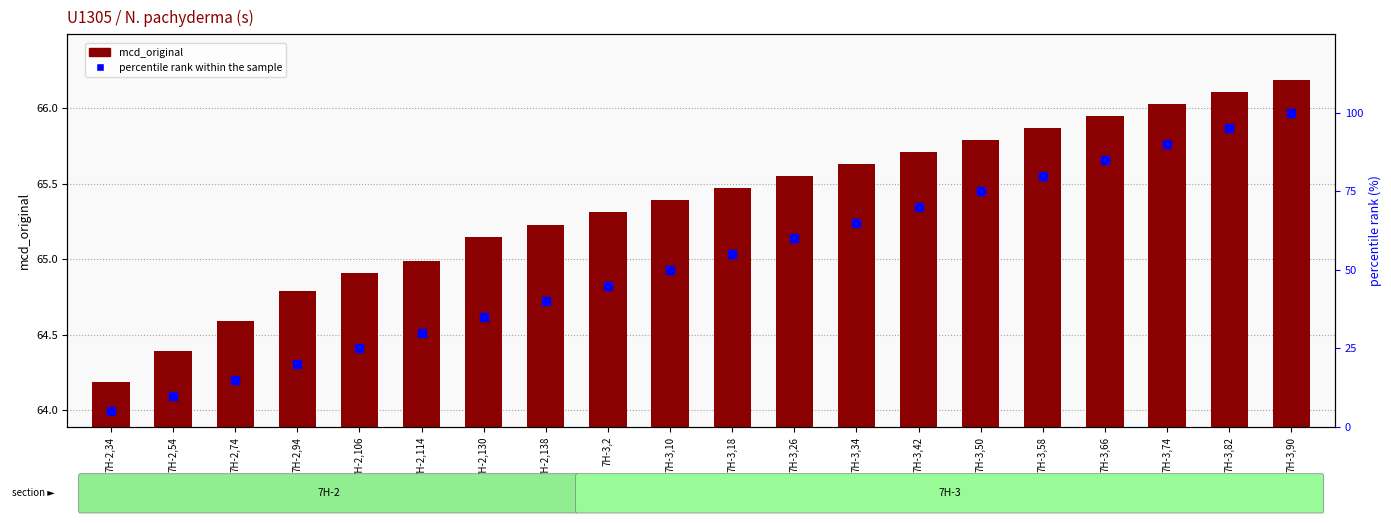

Which series has the widest spread of Y values?

percentile rank within the sample